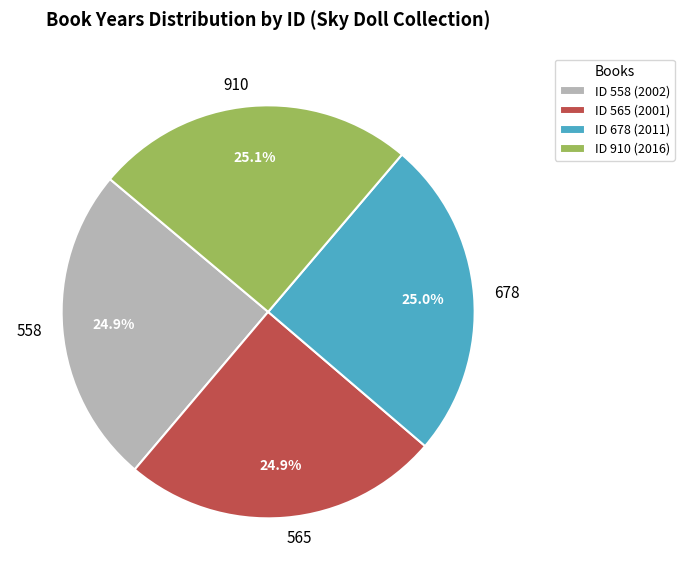

What percentage is the 678 slice, to the nearest percent?

25%